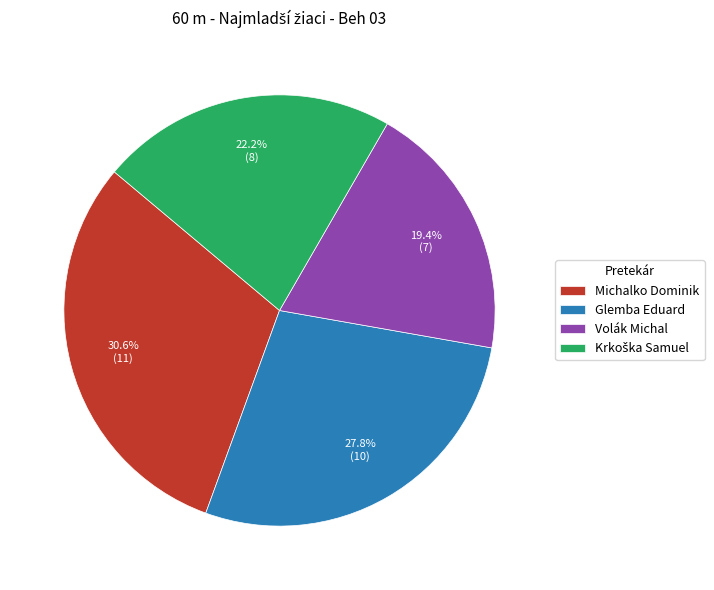

Is the sum of Michalko Dominik and Glemba Eduard greater than half?

Yes